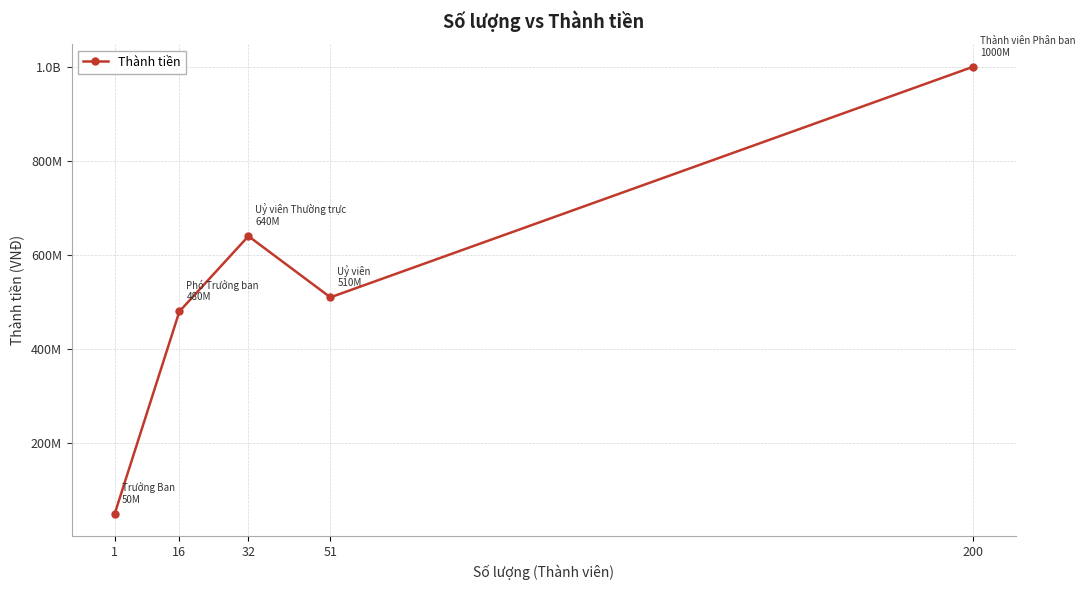

Between 32 and 51, which is larger?

32